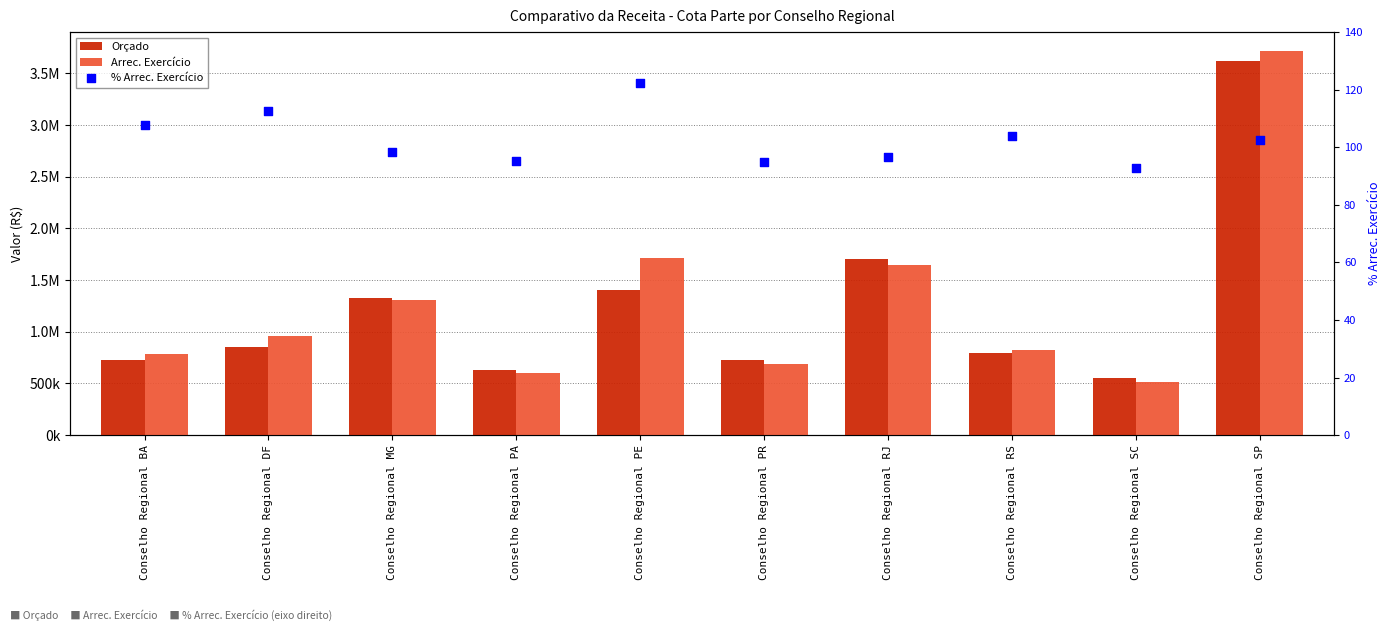

At which category is the sum across all series the highest?

Conselho Regional SP